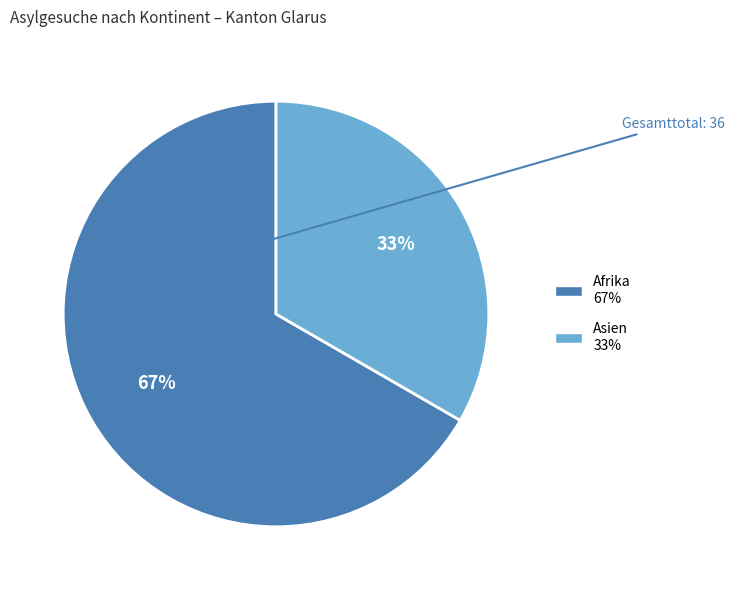

How many slices are in this pie chart?

2